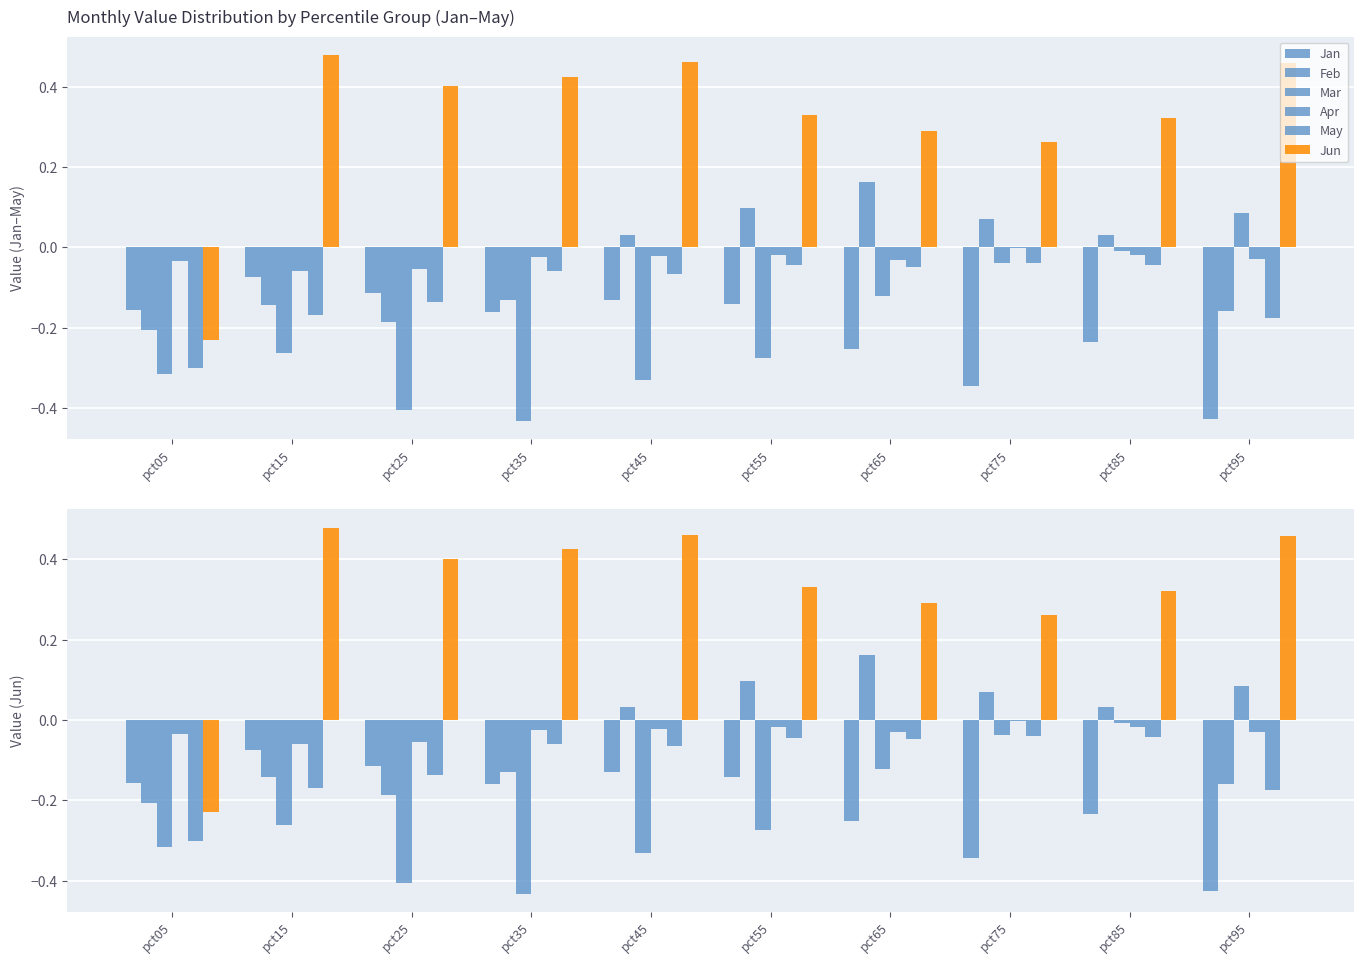

What is the highest value of the Feb series?

0.2